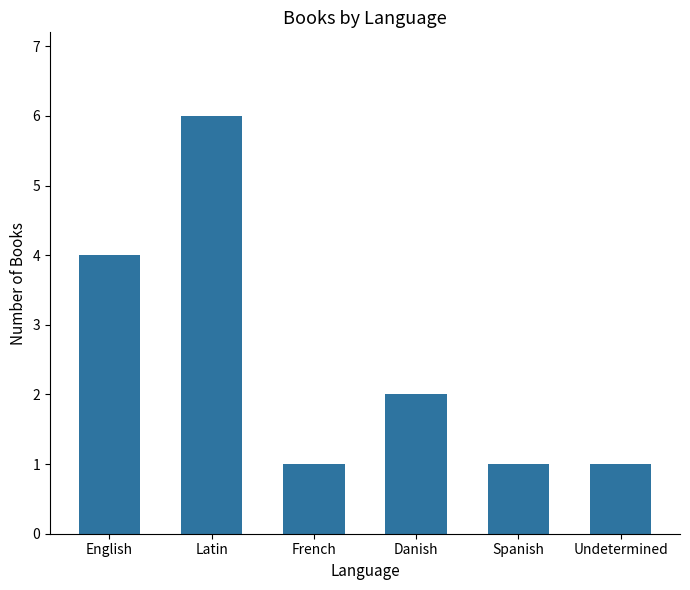

Are the bars horizontal?

No